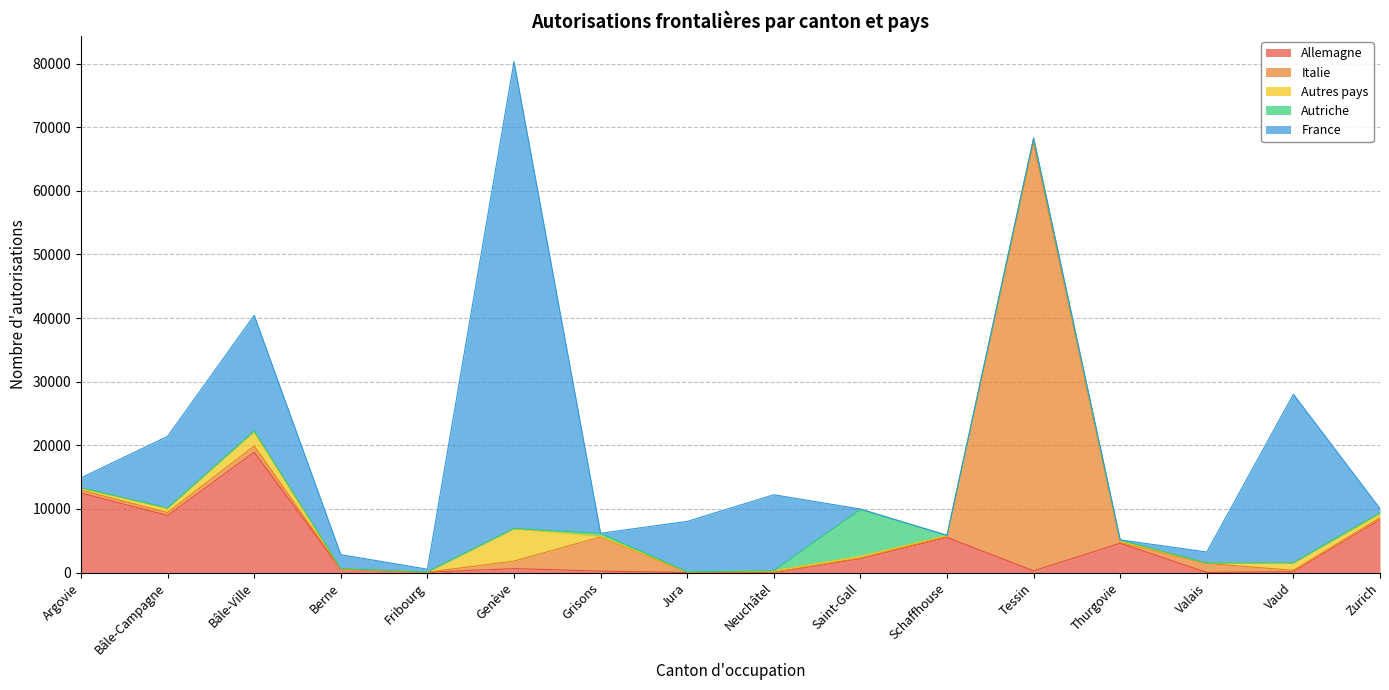

Which series has the widest spread of values?

France